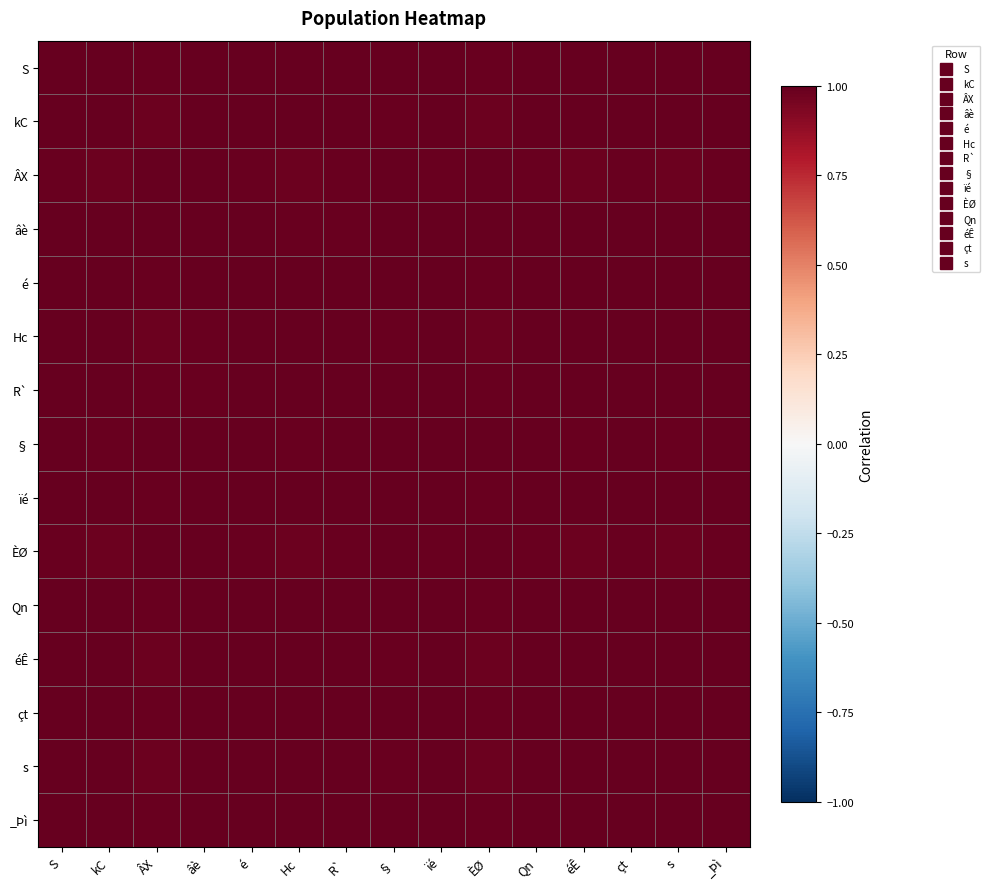

At how many categories does at least one series exceed 0?

15